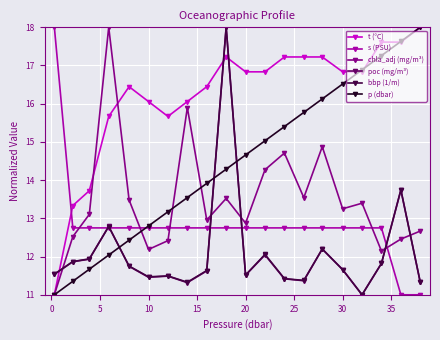

What is the minimum value for t (°C)?

11.0